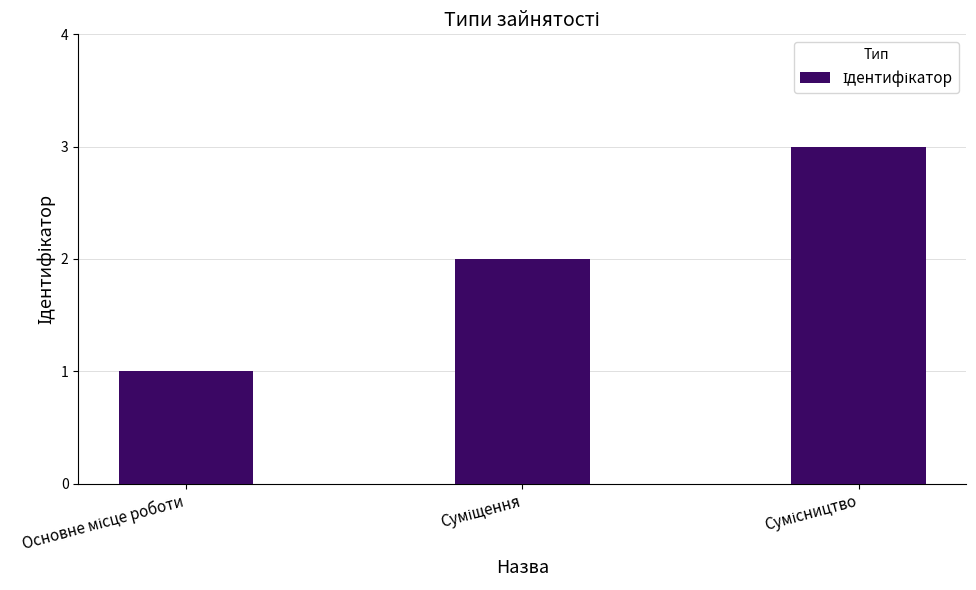

How many values are below 2?

1